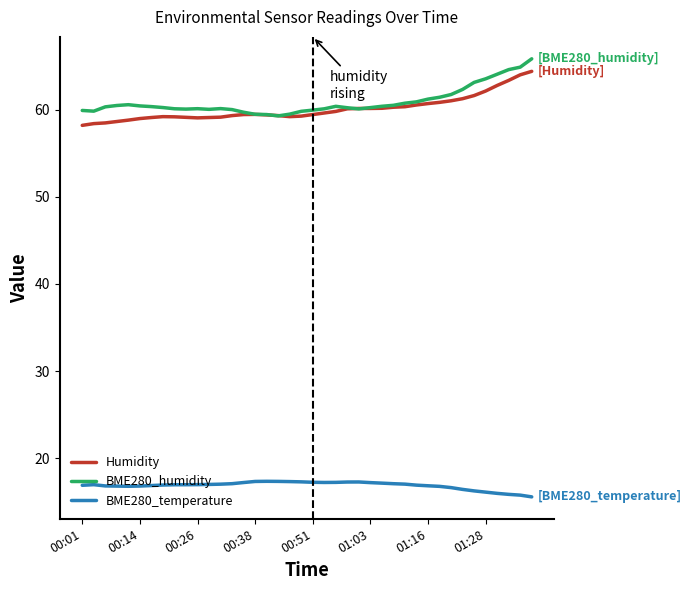

True or false: Humidity has more than 1 points higher than both neighbors.

True